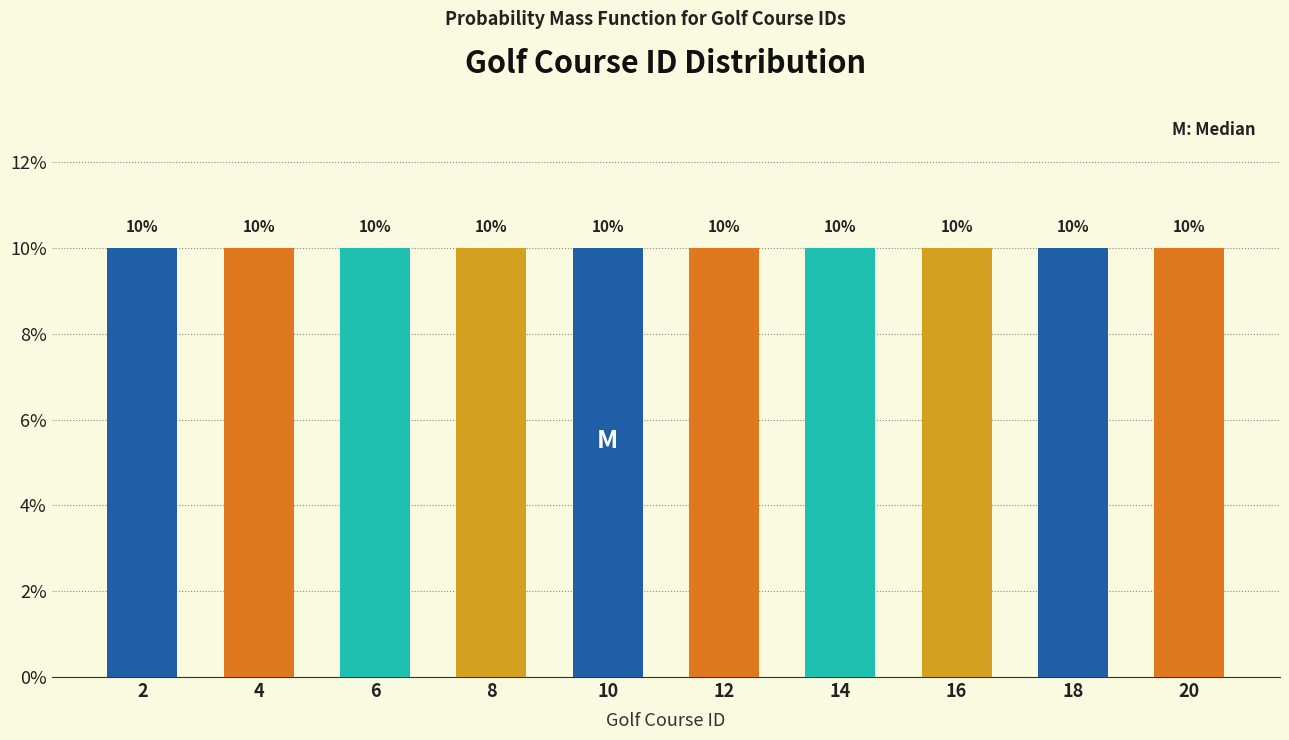

Reading left to right, transcribe this chart: for each bar, give the range it covers on the x-axis and its height.

1 to 3: 10
3 to 5: 10
5 to 7: 10
7 to 9: 10
9 to 11: 10
11 to 13: 10
13 to 15: 10
15 to 17: 10
17 to 19: 10
19 to 21: 10